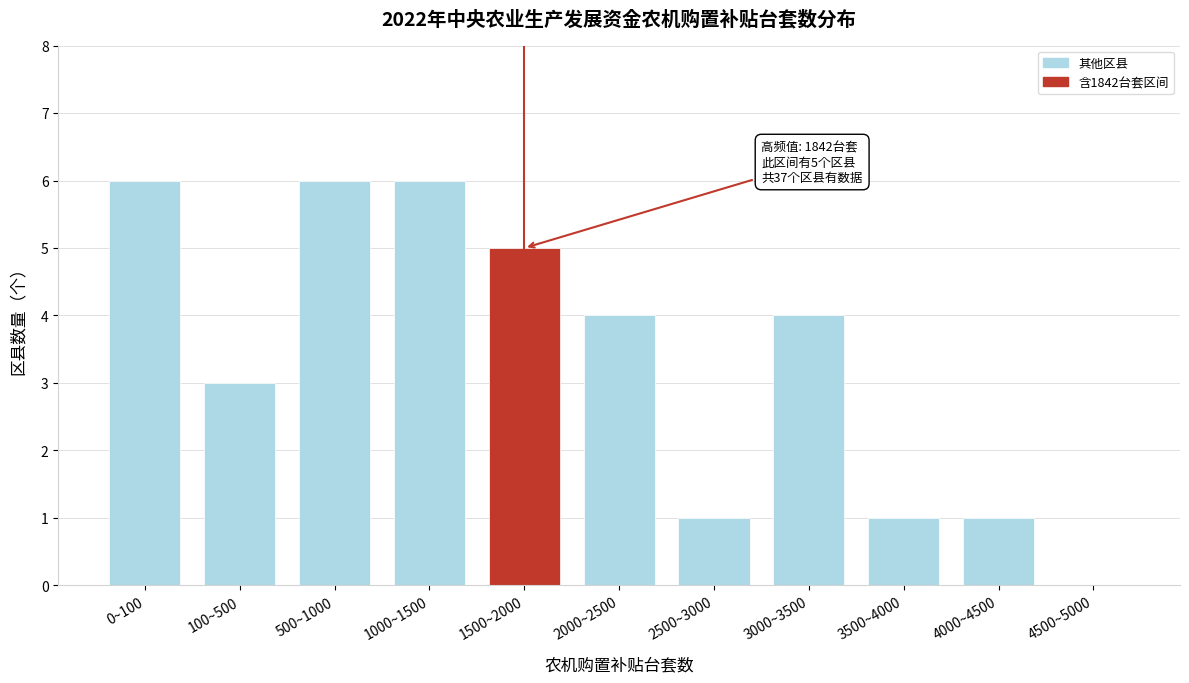

Reading left to right, what are all the values shown in this chart?

0~100=6	100~500=3	500~1000=6	1000~1500=6	1500~2000=5	2000~2500=4	2500~3000=1	3000~3500=4	3500~4000=1	4000~4500=1	4500~5000=0